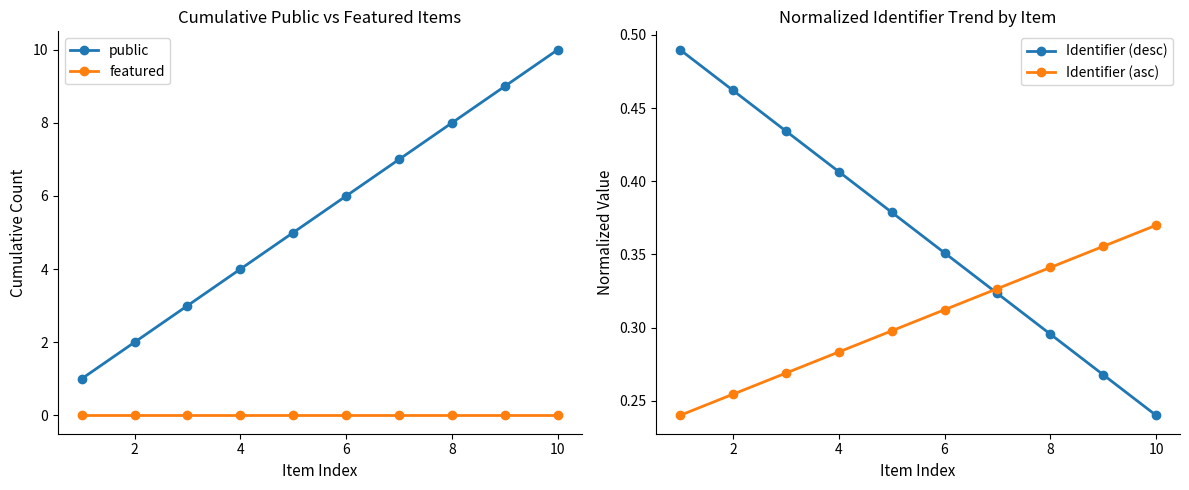

Which category has the lowest value in the Identifier (desc) series?

10